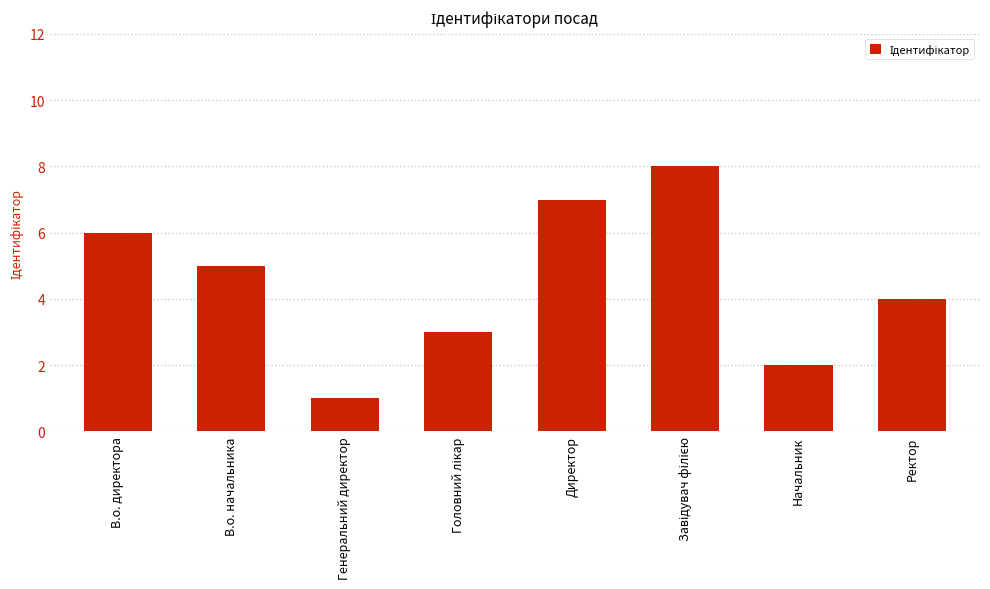

Is it true that the value at Генеральний директор is 1?

True